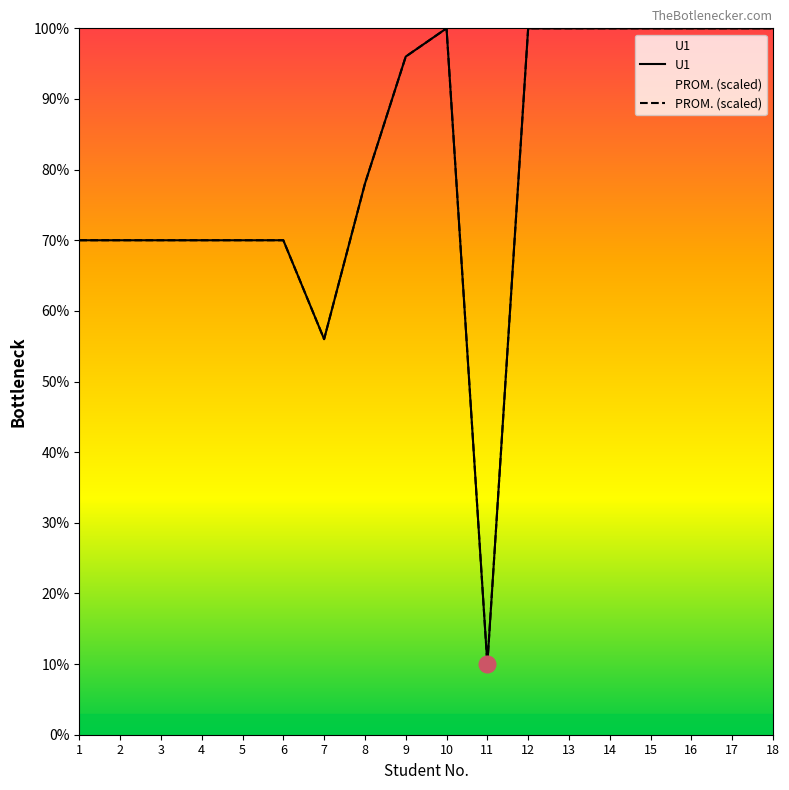

What is the minimum value for U1?

10